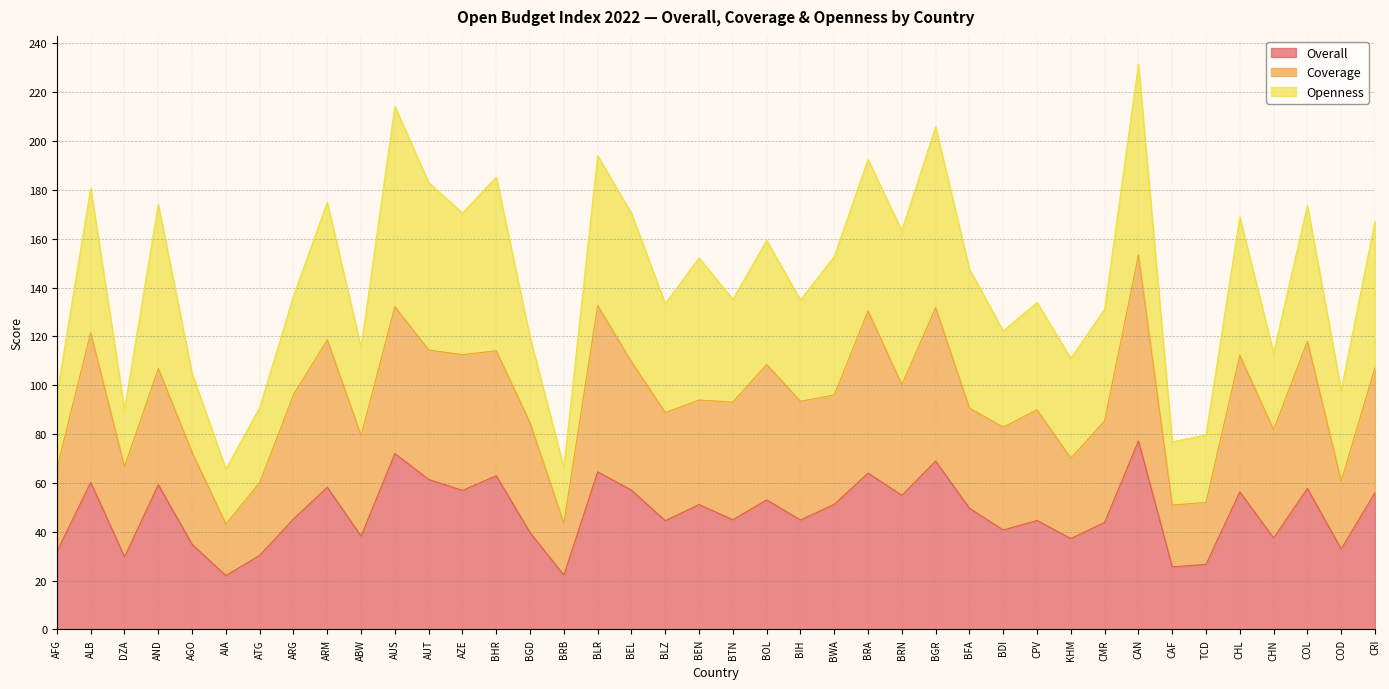

True or false: Overall has a value of 50.4 at CHN.

False